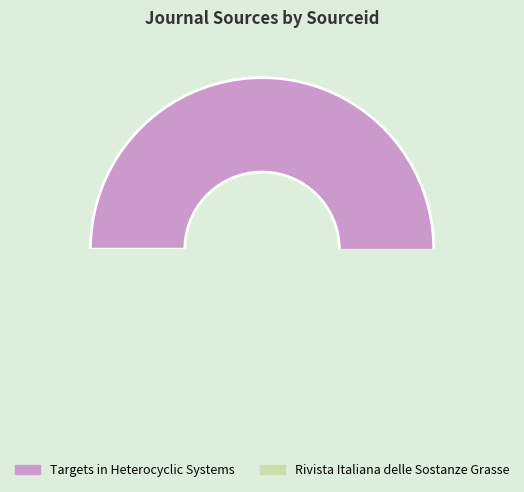

How many segments does this pie chart have?

2